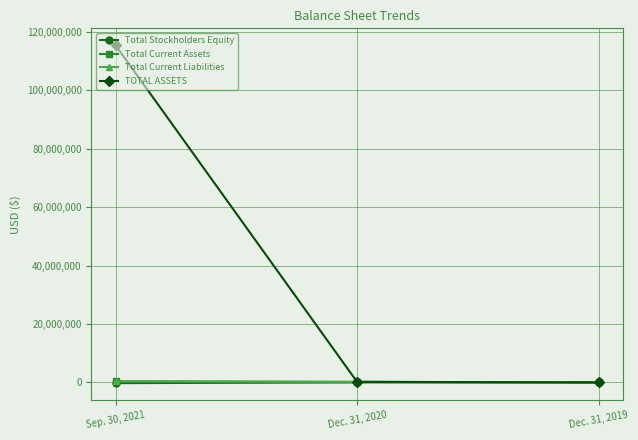

What position from the right is Sep. 30, 2021?

3